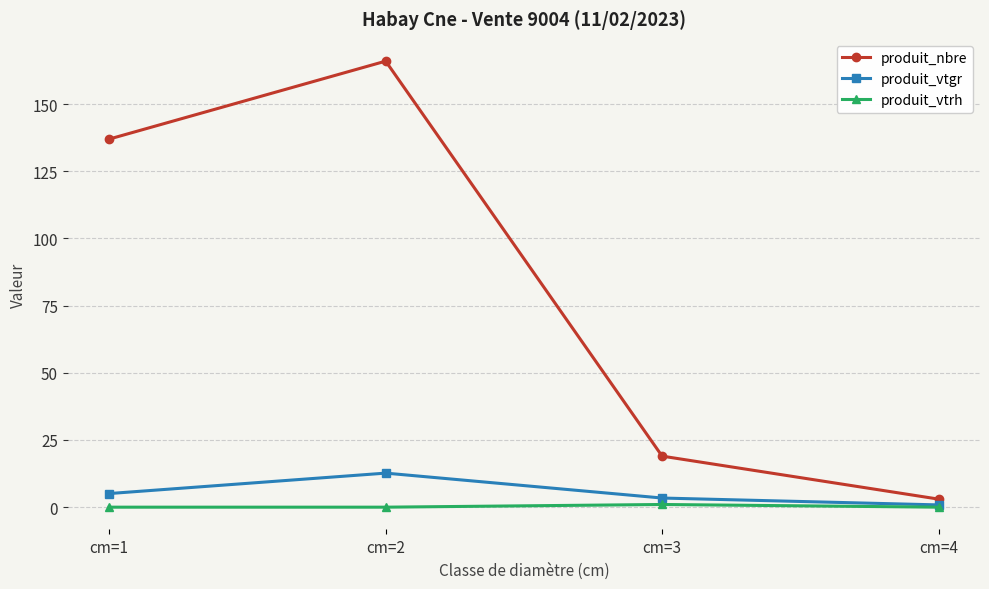

How many data points in produit_vtgr are less than 5?

2